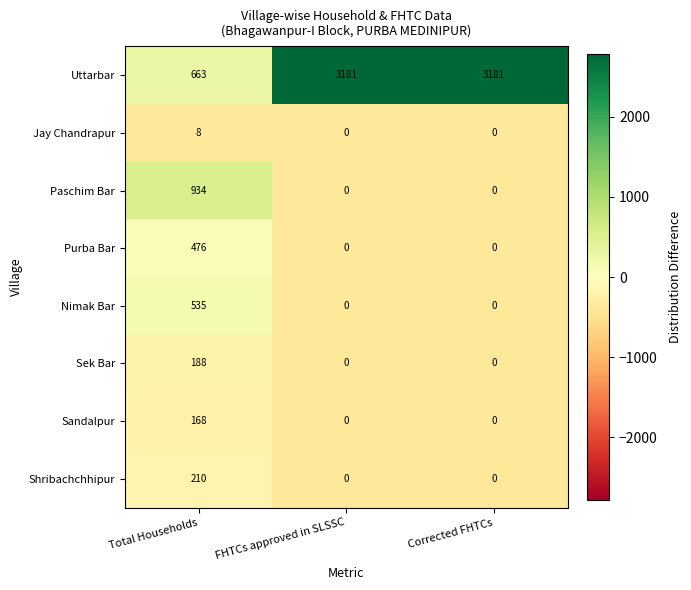

How many categories are shown in the chart?

3